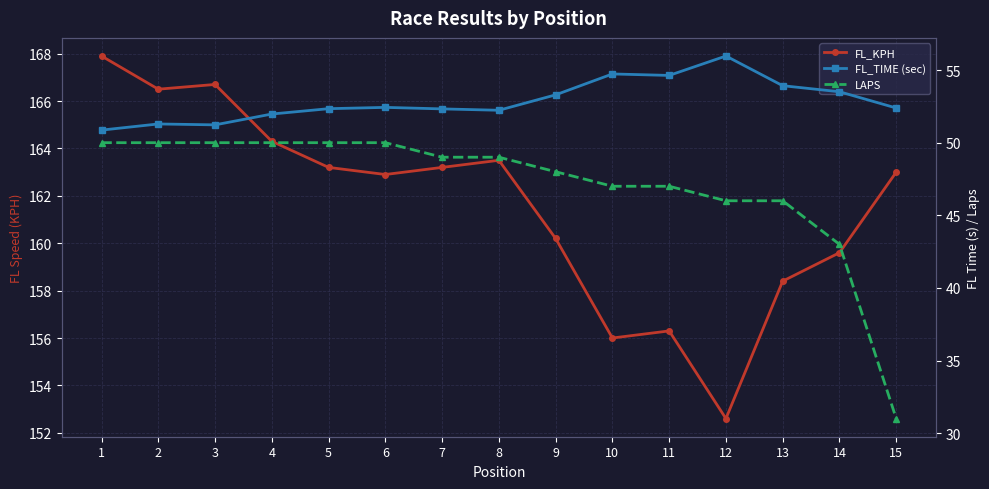

True or false: FL_KPH has a value of 40.0 at 10.

False